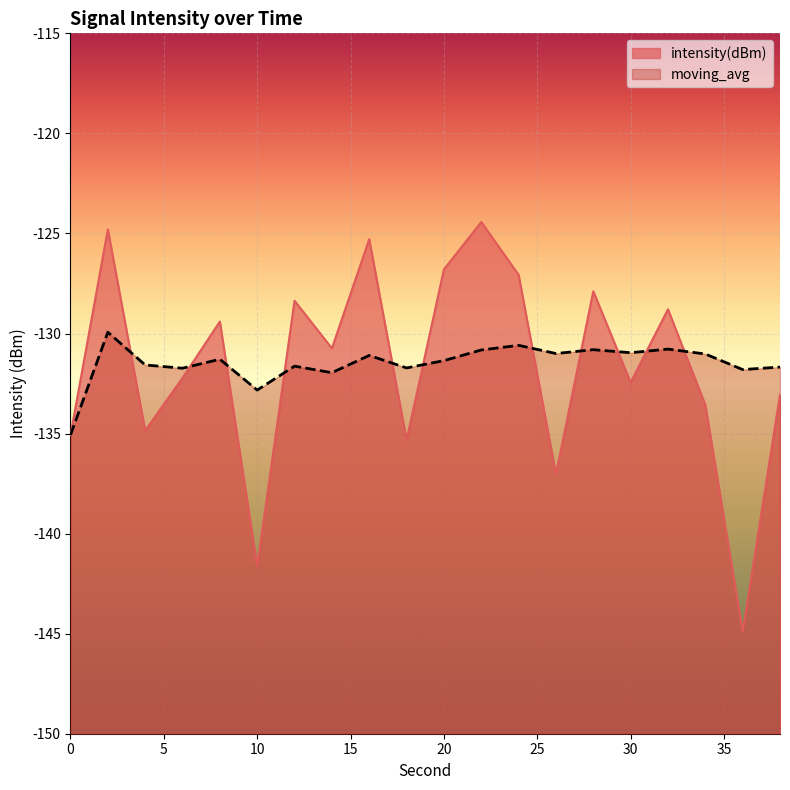

What is the maximum value shown in the chart?

-124.4